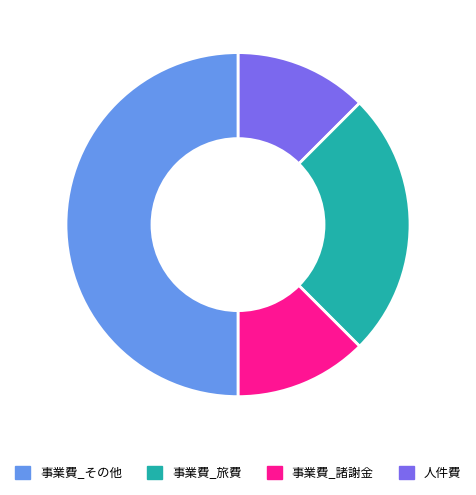

Which slice is the largest?

事業費_その他